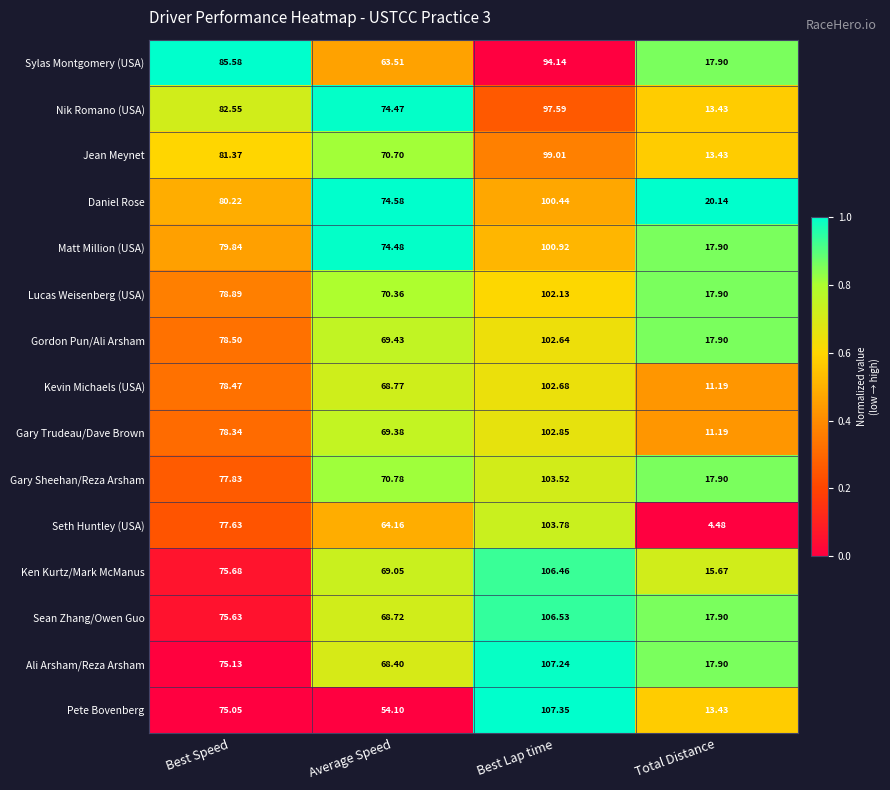

At which label is Daniel Rose closest to 60?

Average Speed